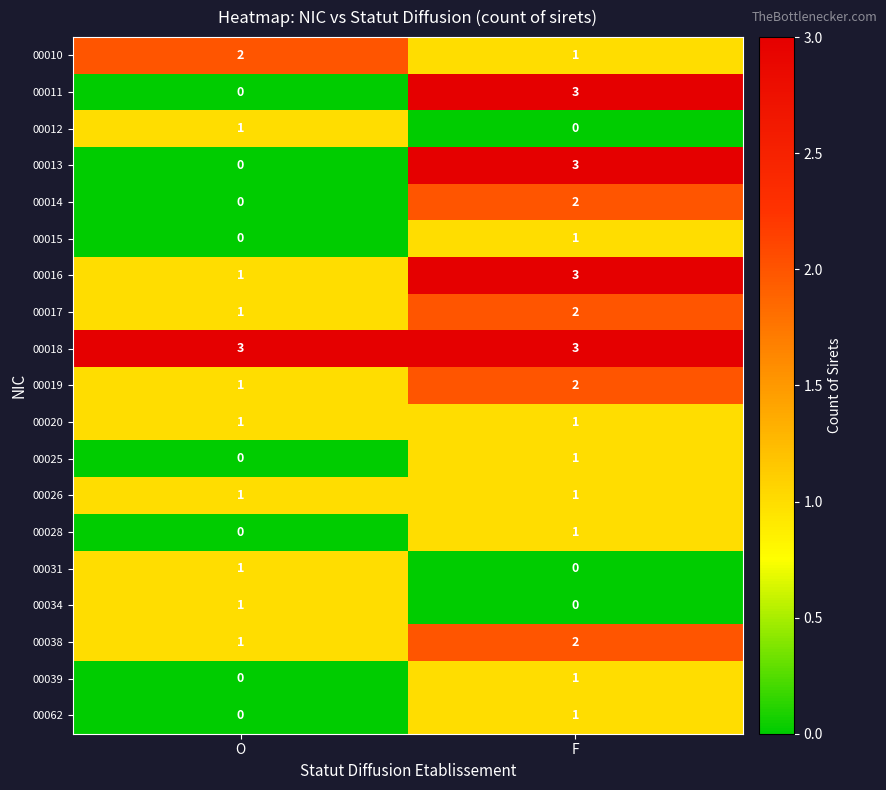

Which series has the largest total across all categories?

00018